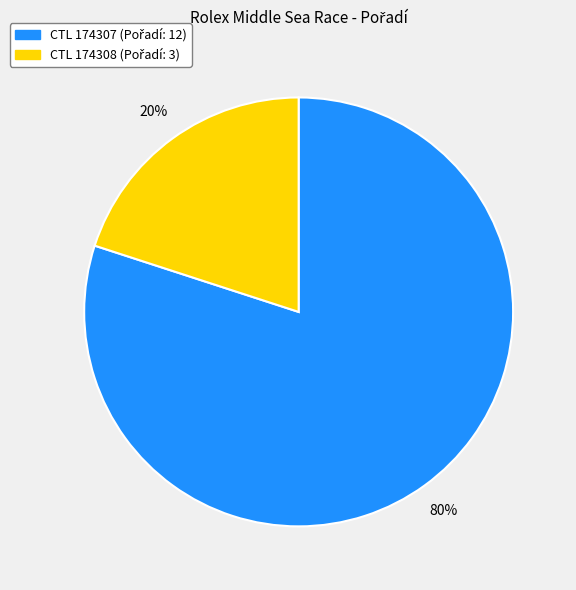

To the nearest percent, what is the average slice percentage?

50%